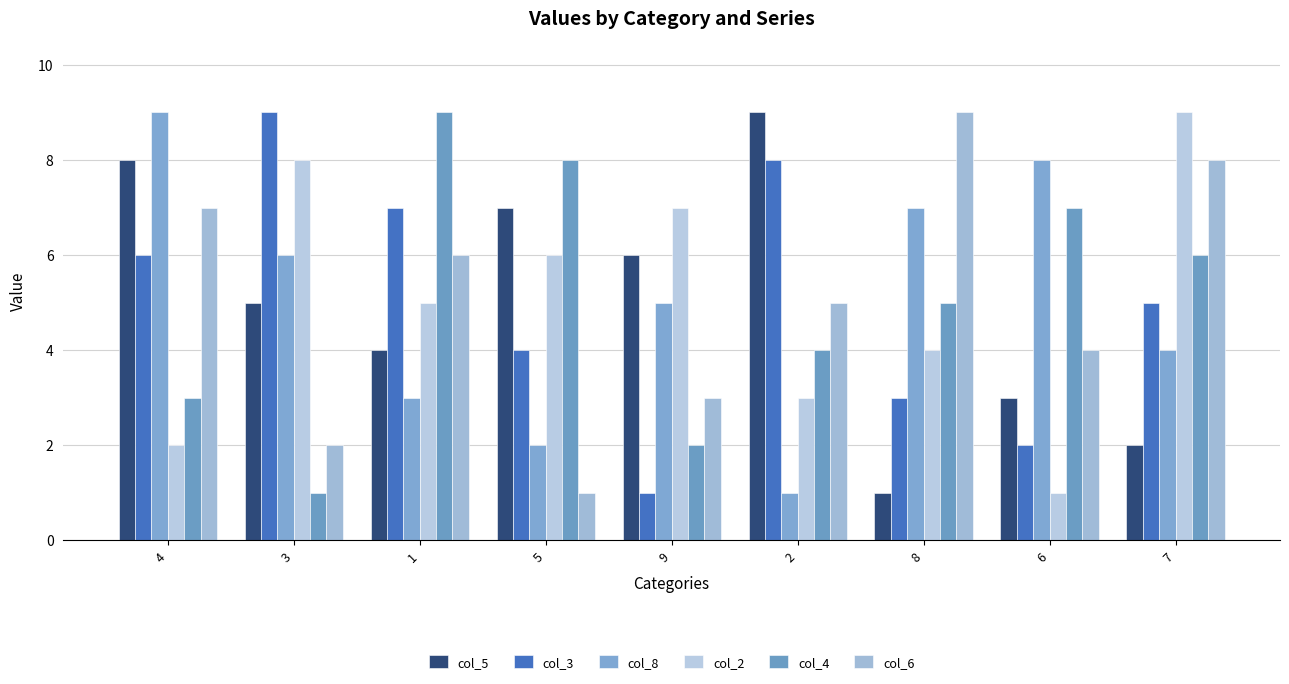

What is the difference between the highest and lowest values at 7?

7